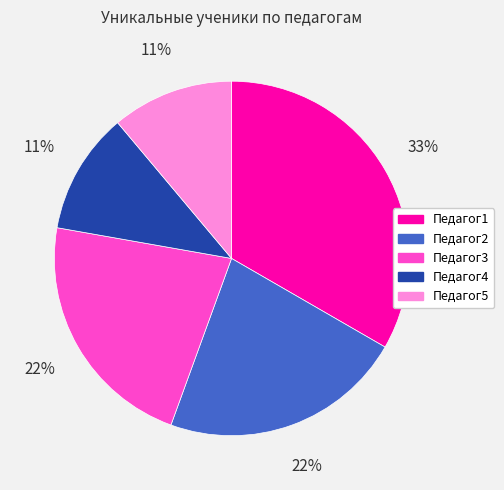

To the nearest percent, what is the combined percentage of Педагог4 and Педагог5?

22%